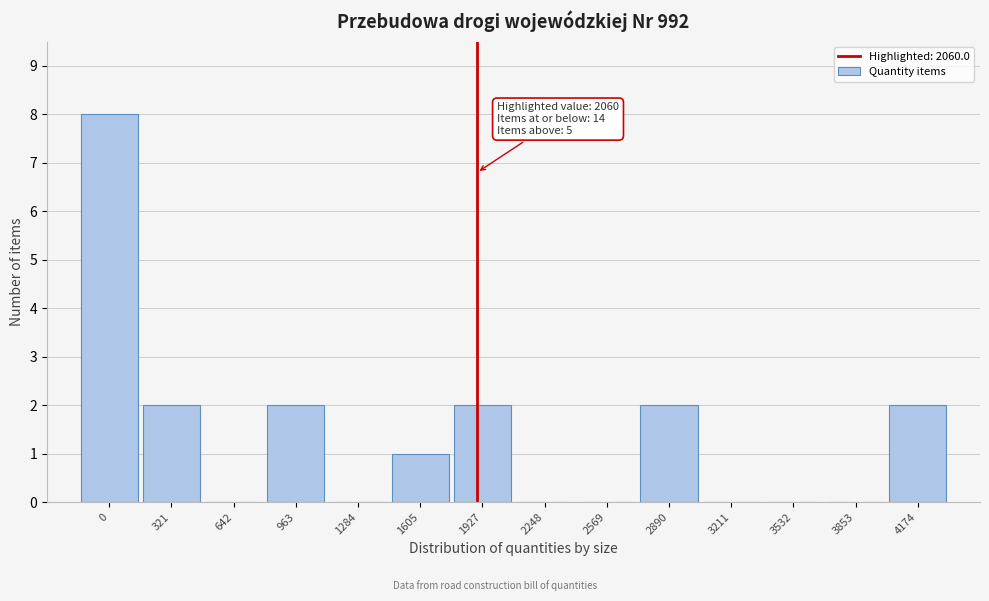

Reading left to right, extract all data points from this chart.

0=8	321=2	642=0	963=2	1284=0	1605=1	1927=2	2248=0	2569=0	2890=2	3211=0	3532=0	3853=0	4174=2